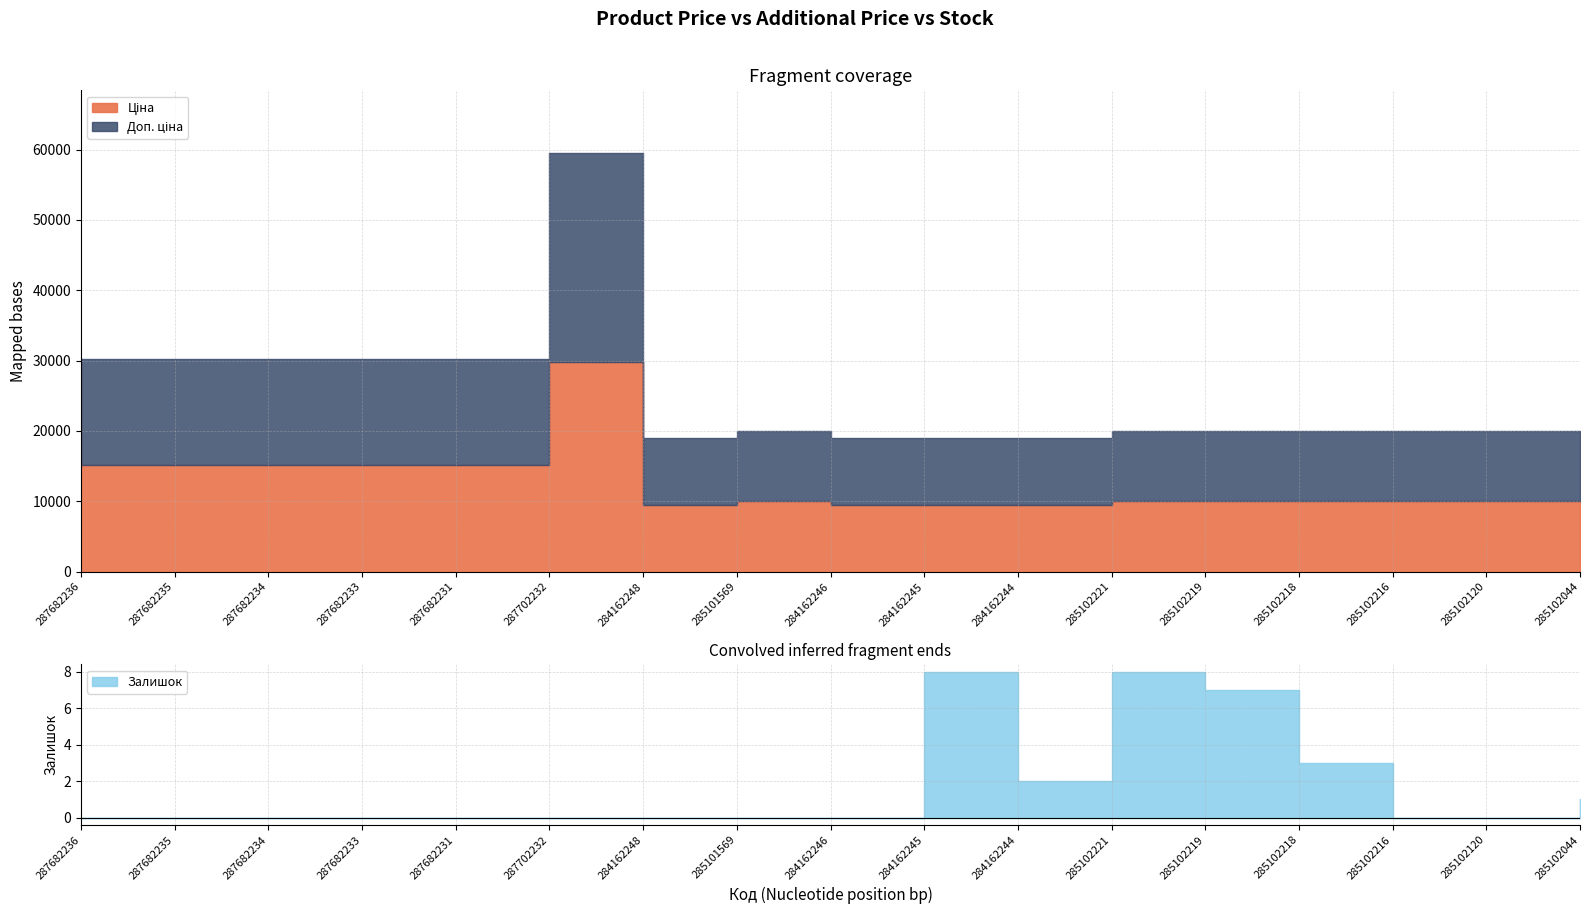

How many interior local peaks does the Ціна series have?

2